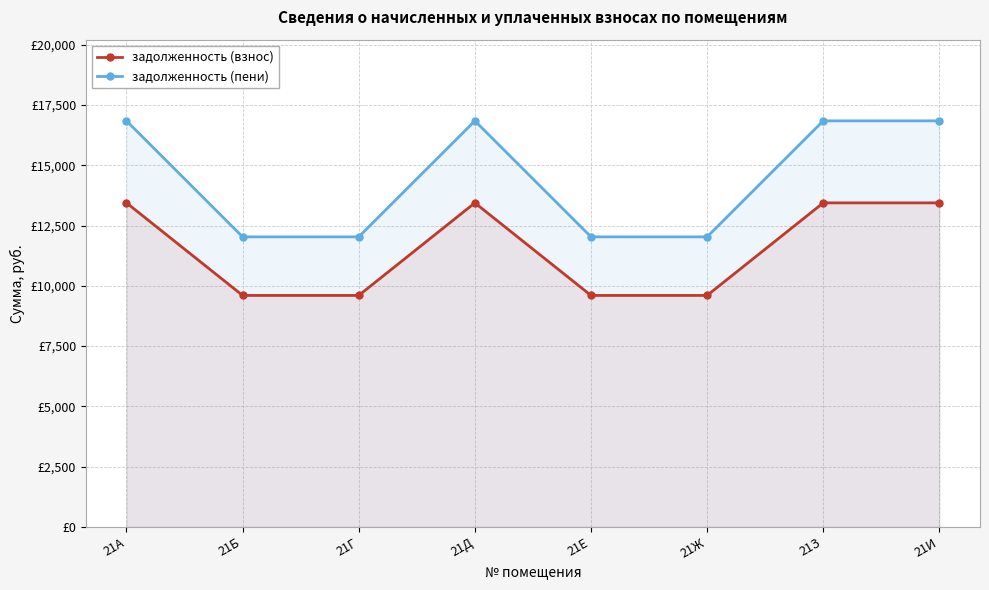

True or false: задолженность (взнос) has more than 1 points higher than both neighbors.

False